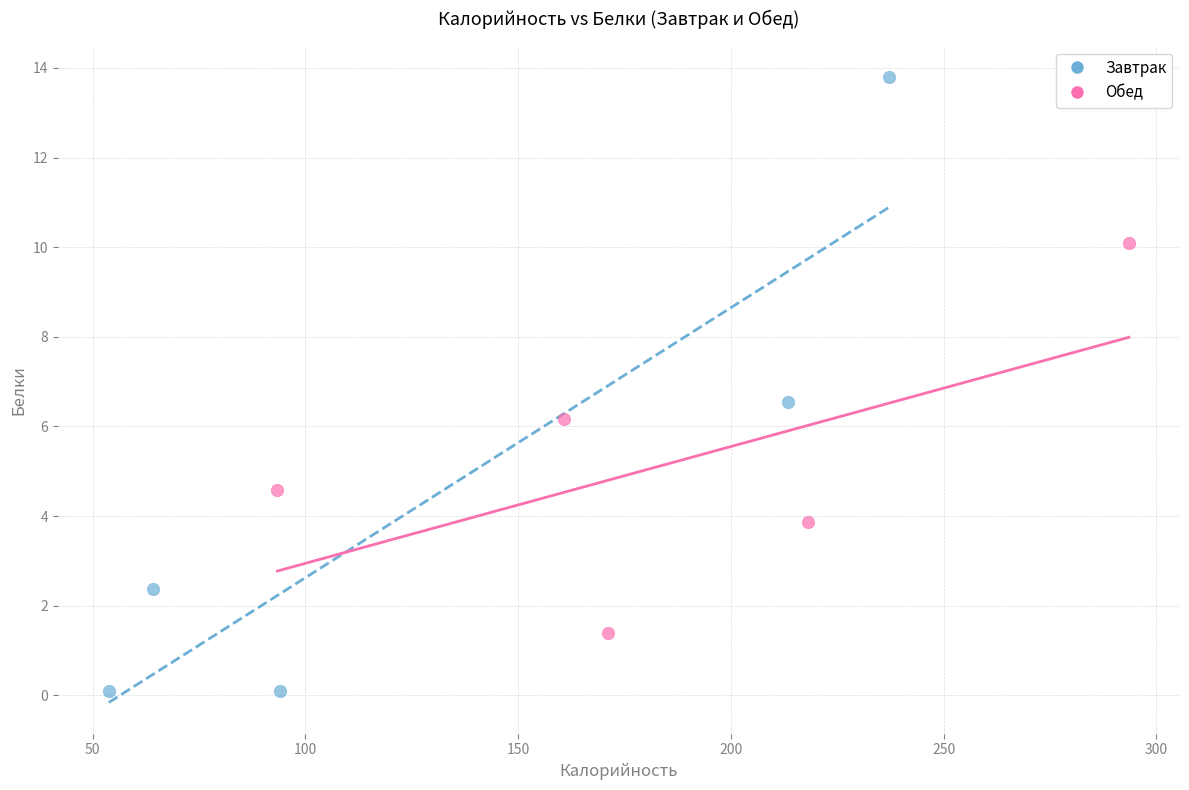

Which series reaches the minimum Y coordinate?

Завтрак